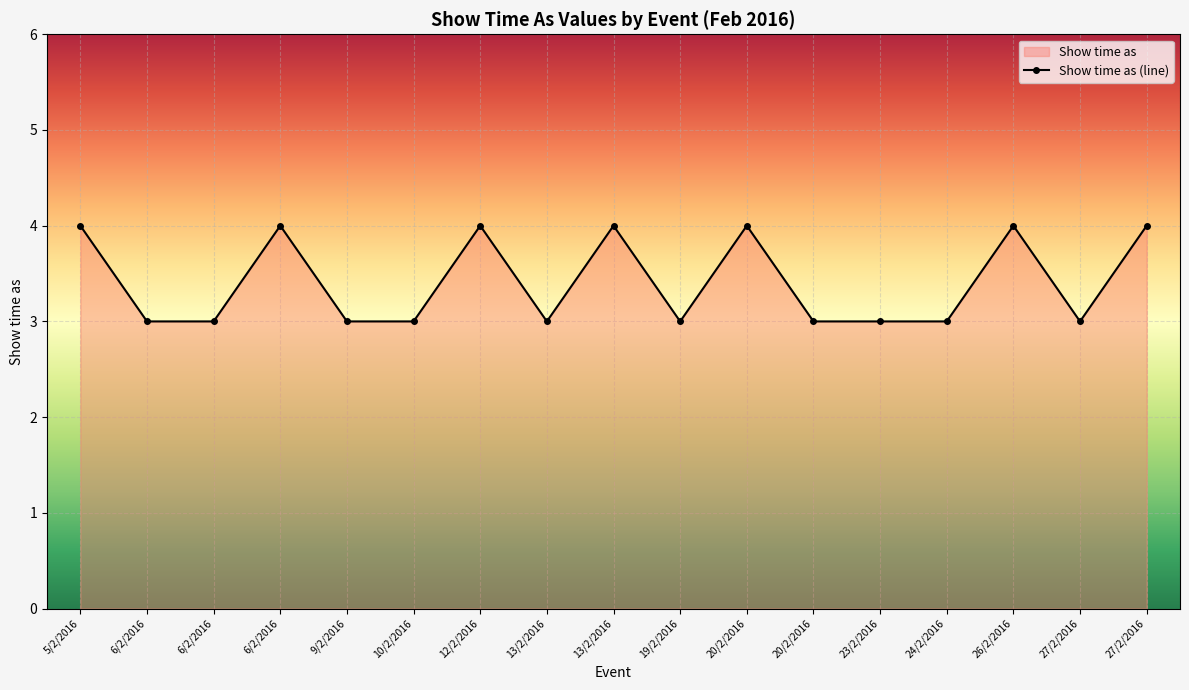

At which label is the value closest to 3?

6/2/2016